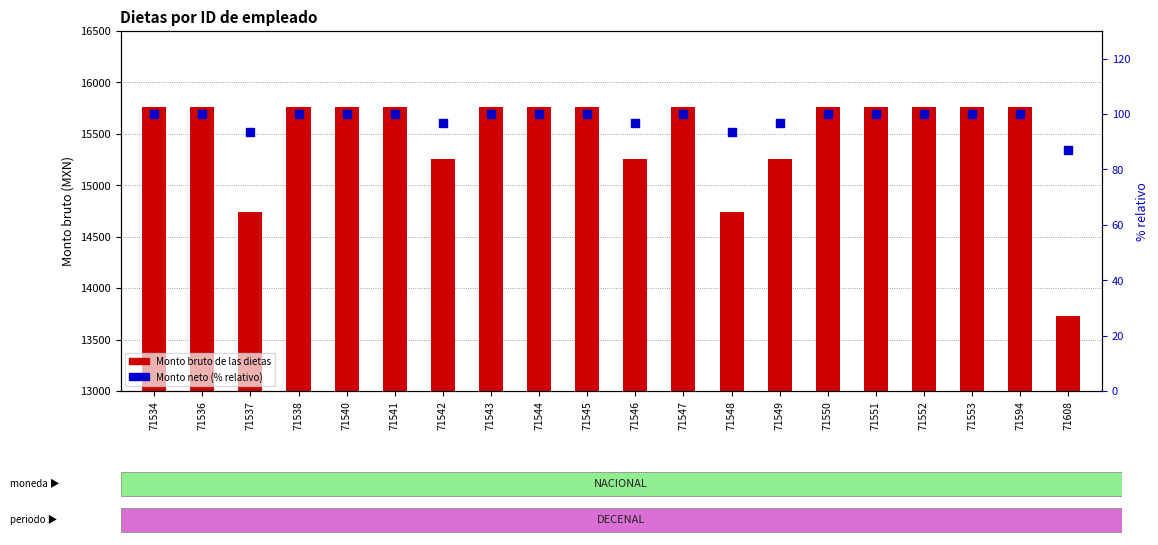

What is the total value across all series at 71542?

15350.1